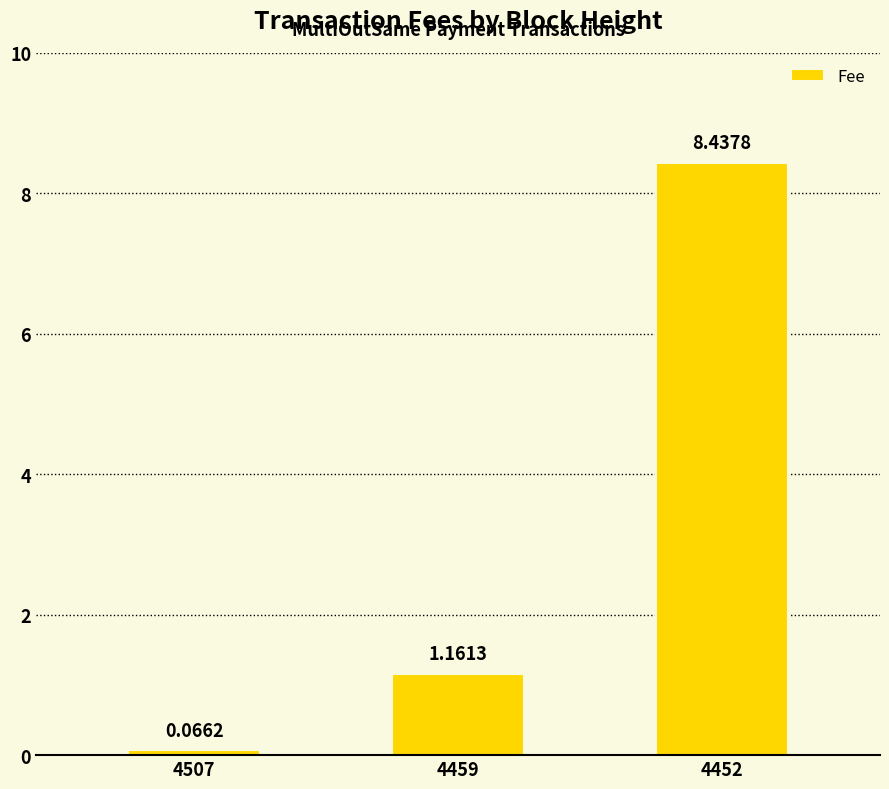

Is it true that the value at 4459 is 0.2?

False